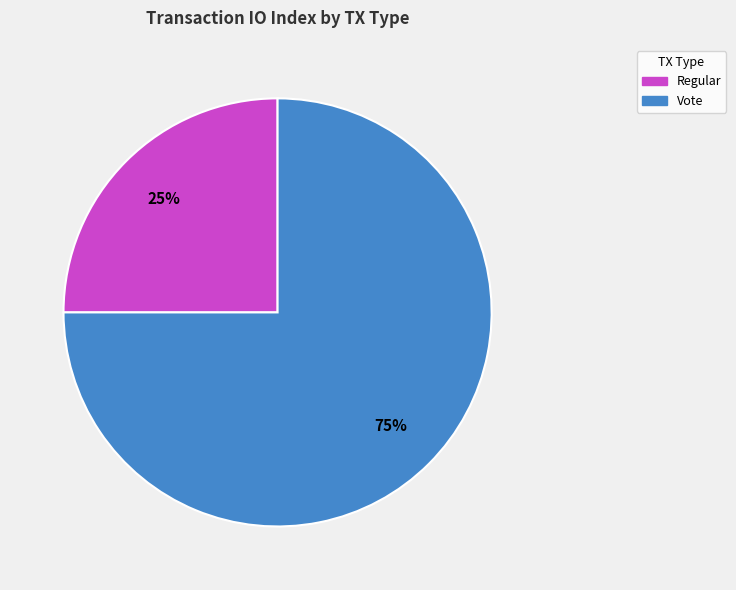

How many slices are in this pie chart?

2